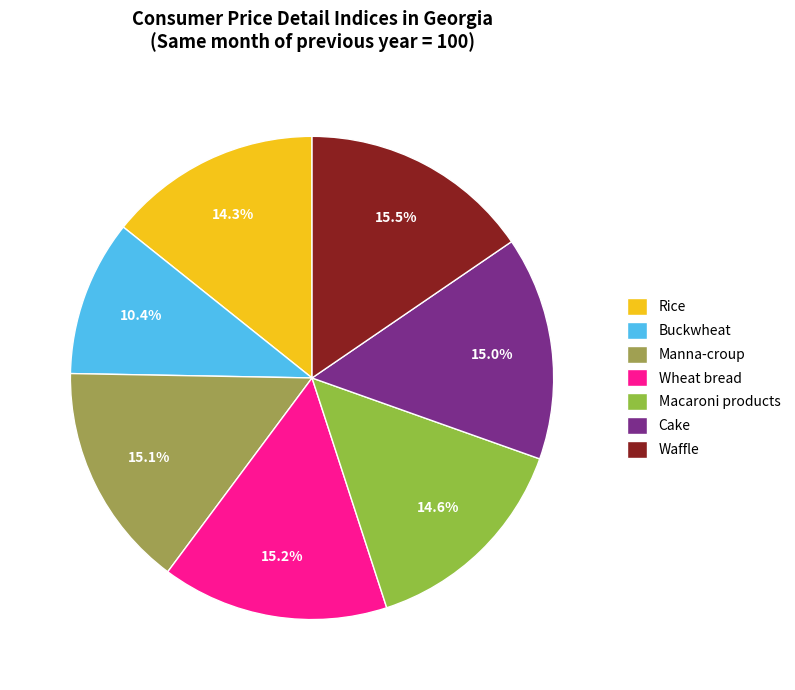

Which has a higher value, Macaroni products or Wheat bread?

Wheat bread